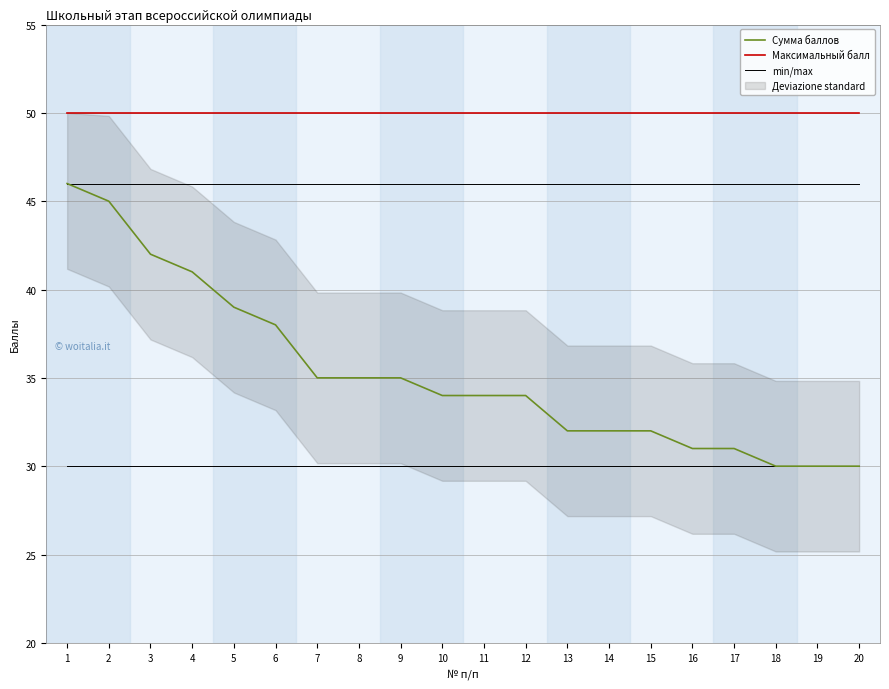

Rank the series at 14 from highest to lowest value.

Максимальный балл, Сумма баллов, min/max